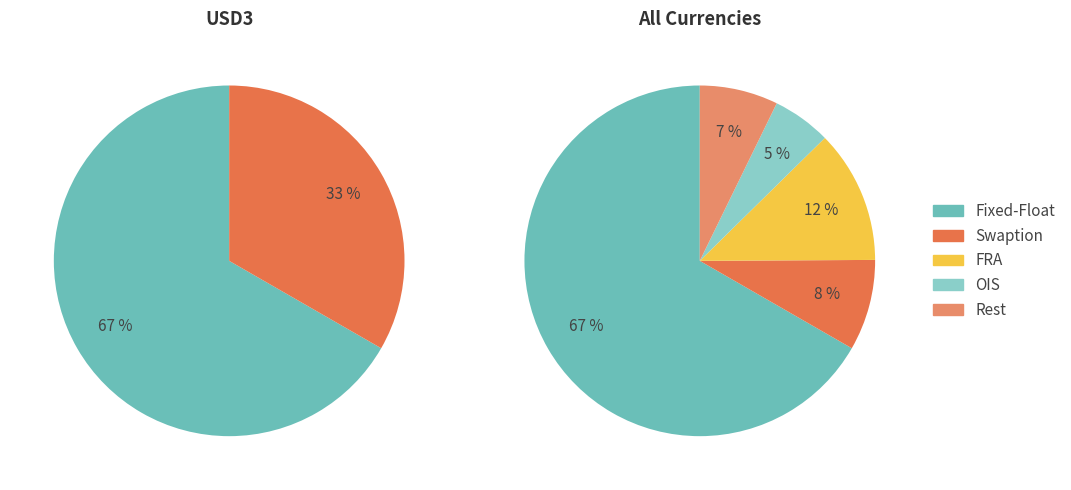

What percentage do Swaption and OIS together represent?

13.8%